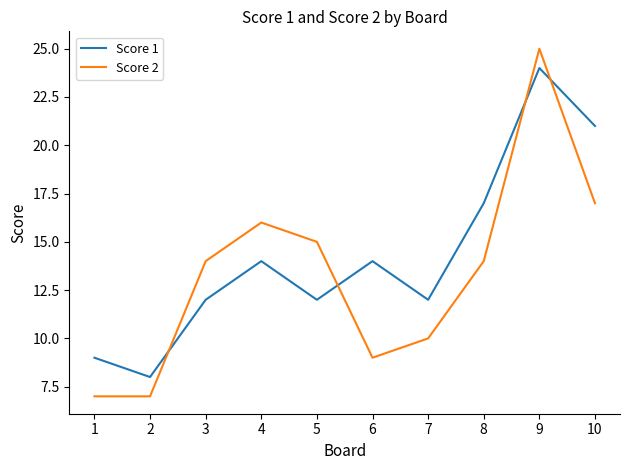

Which series ends up on top after the final intersection of Score 2 and Score 1?

Score 1